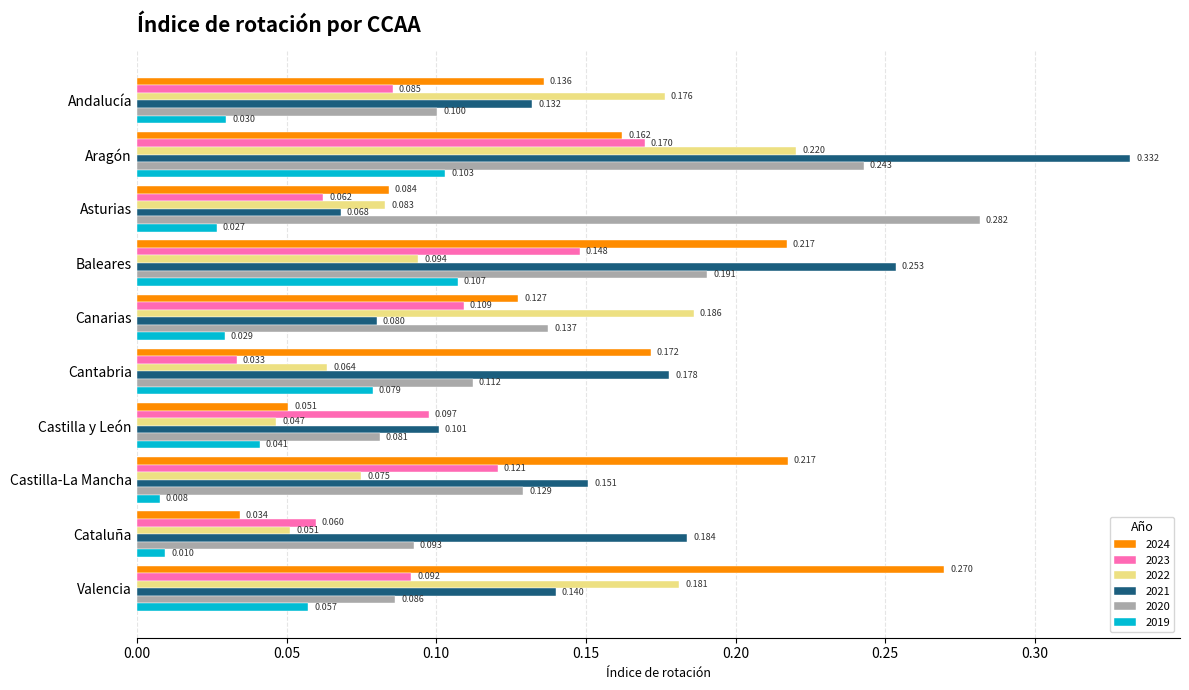

At which category is the sum across all series the highest?

Aragón